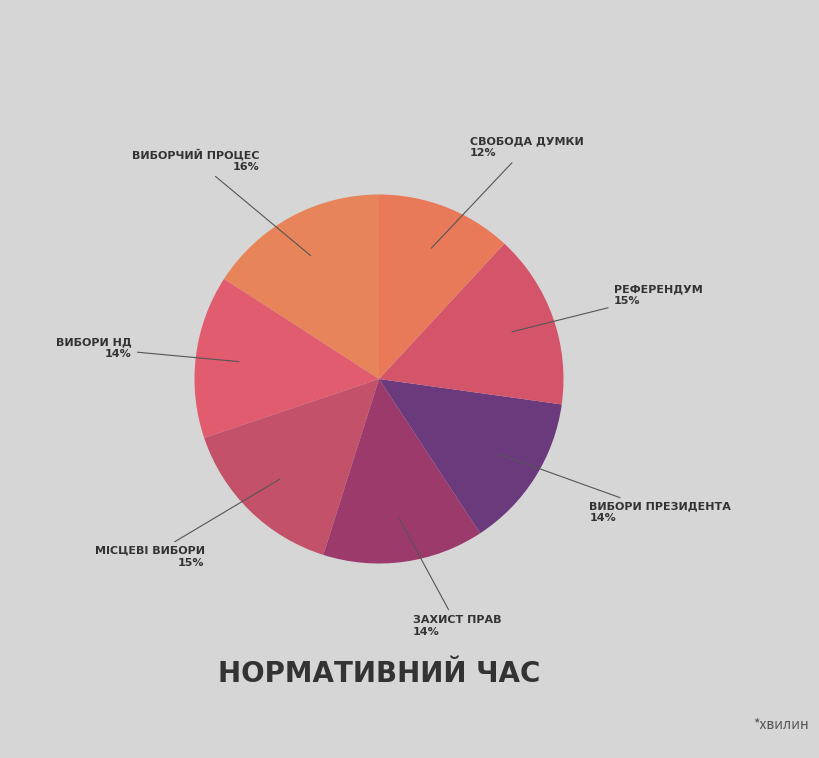

How many slices are in this pie chart?

7